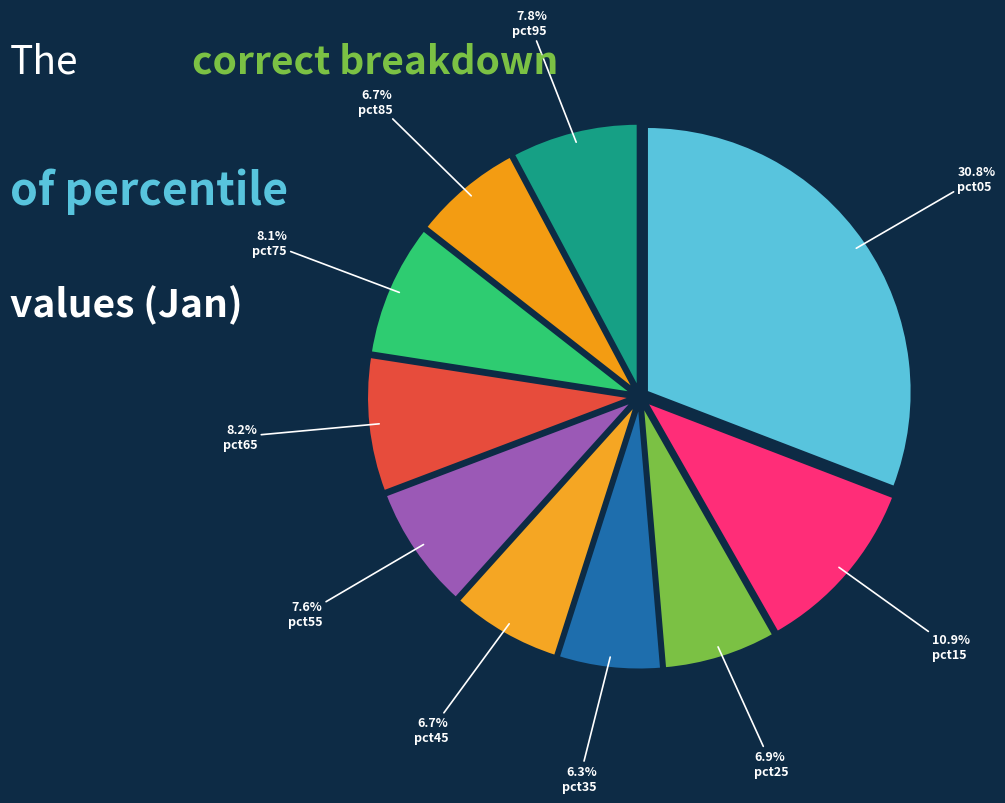

Count the number of slices in the pie.

10